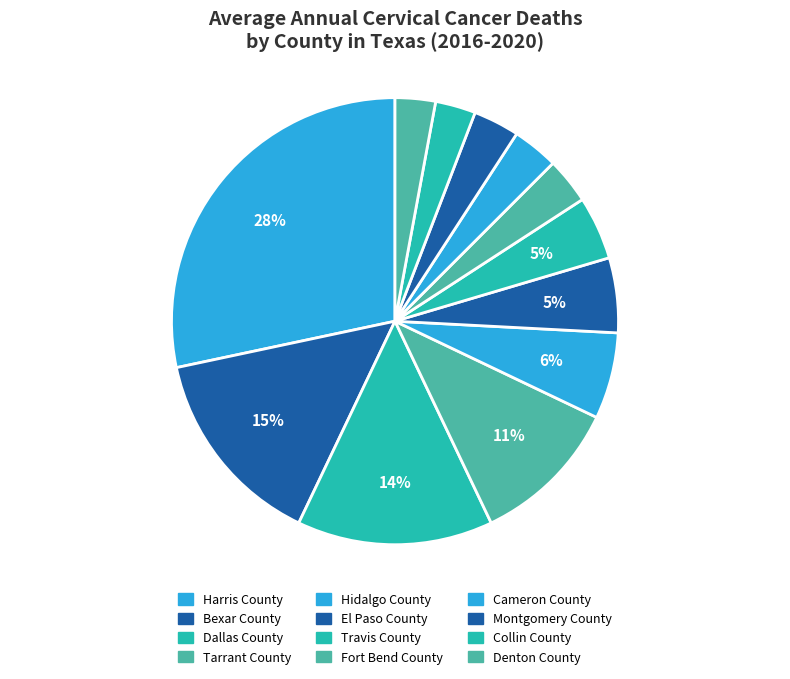

Do Hidalgo County and Montgomery County together represent more than half of the pie?

No